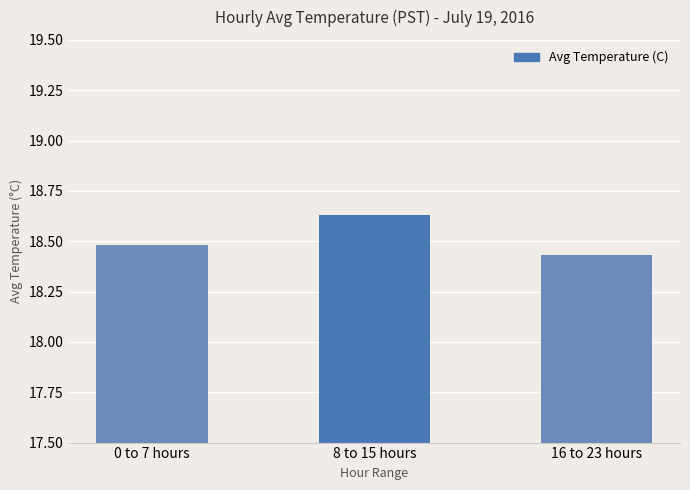

Which label corresponds to the largest value in the chart?

8 to 15 hours